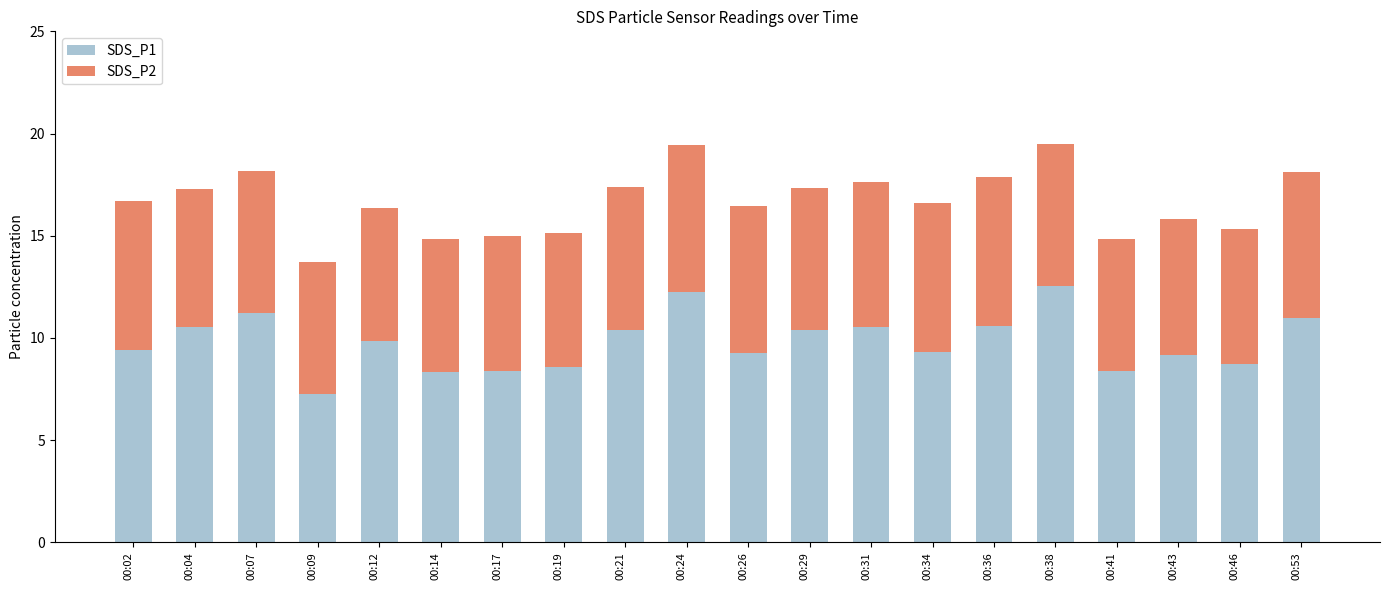

What is the maximum value for SDS_P1?

12.5